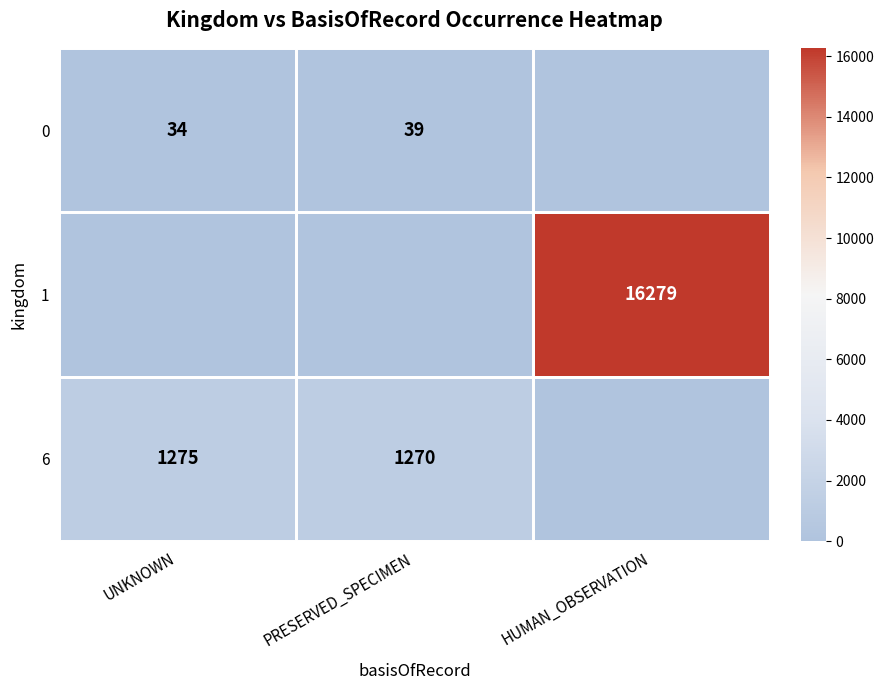

The value of 1 at HUMAN_OBSERVATION is 26315. True or false?

False